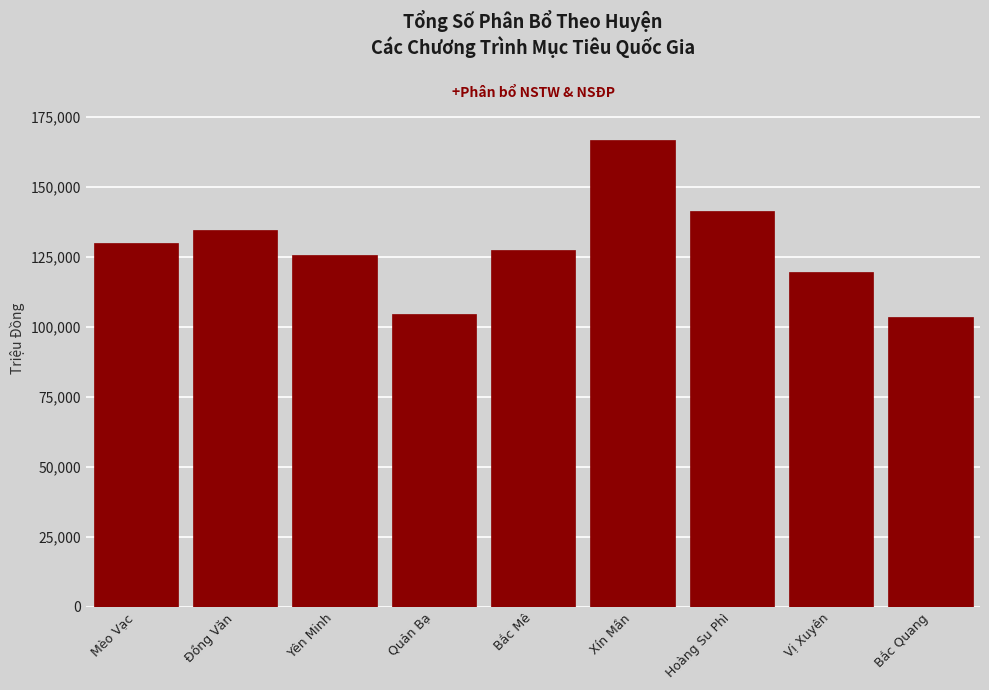

Reading left to right, transcribe all the data shown in this chart.

Mèo Vạc=129886.0	Đồng Văn=134510.0	Yên Minh=125601.0	Quản Bạ=104527.0	Bắc Mê=127463.0	Xín Mần=166617.0	Hoàng Su Phì=141377.0	Vị Xuyên=119447.9	Bắc Quang=103492.0